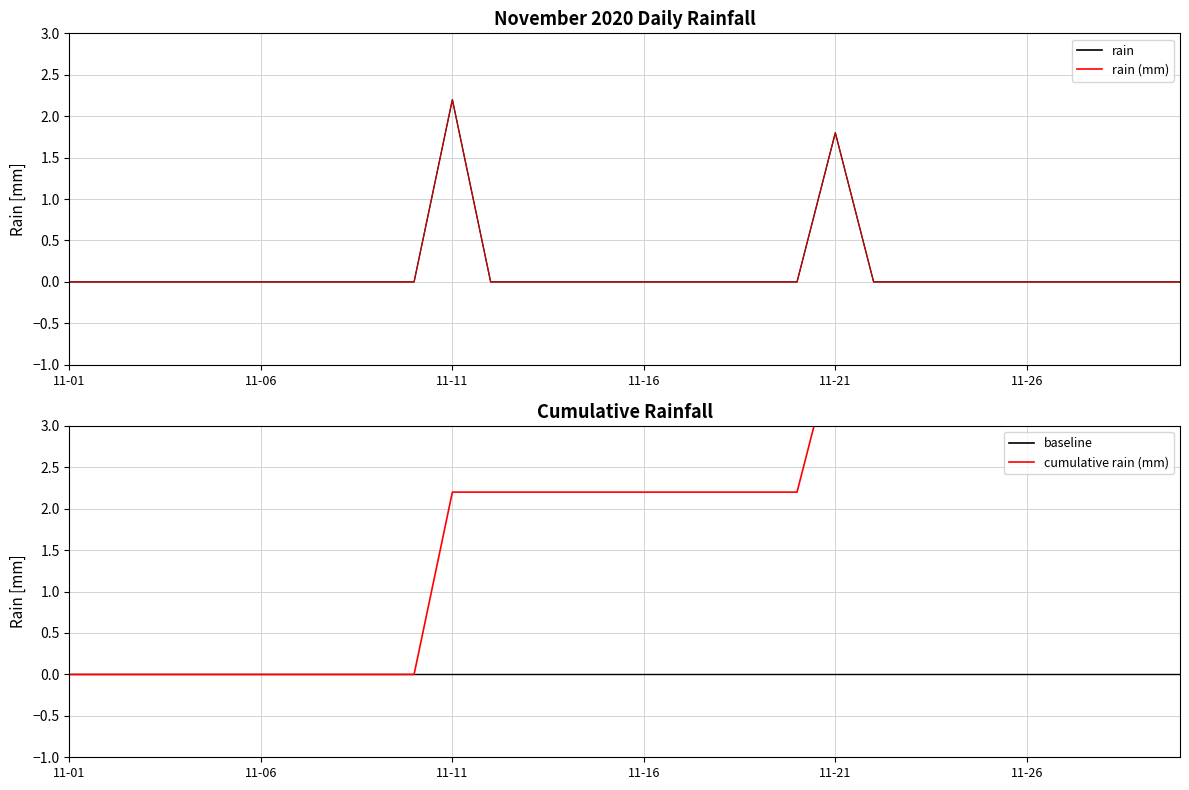

List the series in order of their peak value, highest first.

cumulative rain (mm), rain, rain (mm), baseline